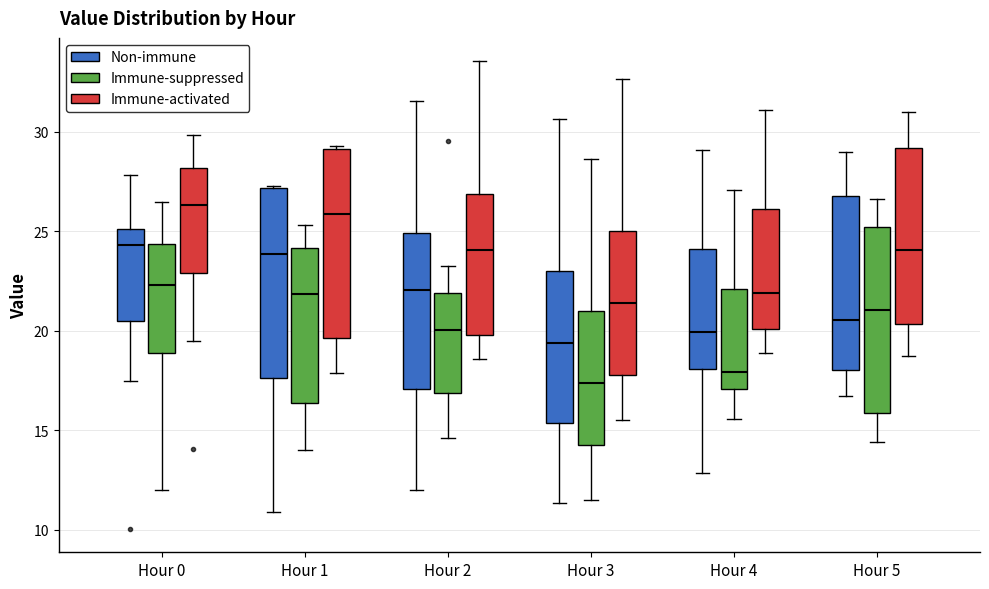

Where is the lower edge of the box for Hour 5 (Immune-suppressed) on the y-axis? The values are not printed on the chart, so give them approximately, as read against the axis.

16.0